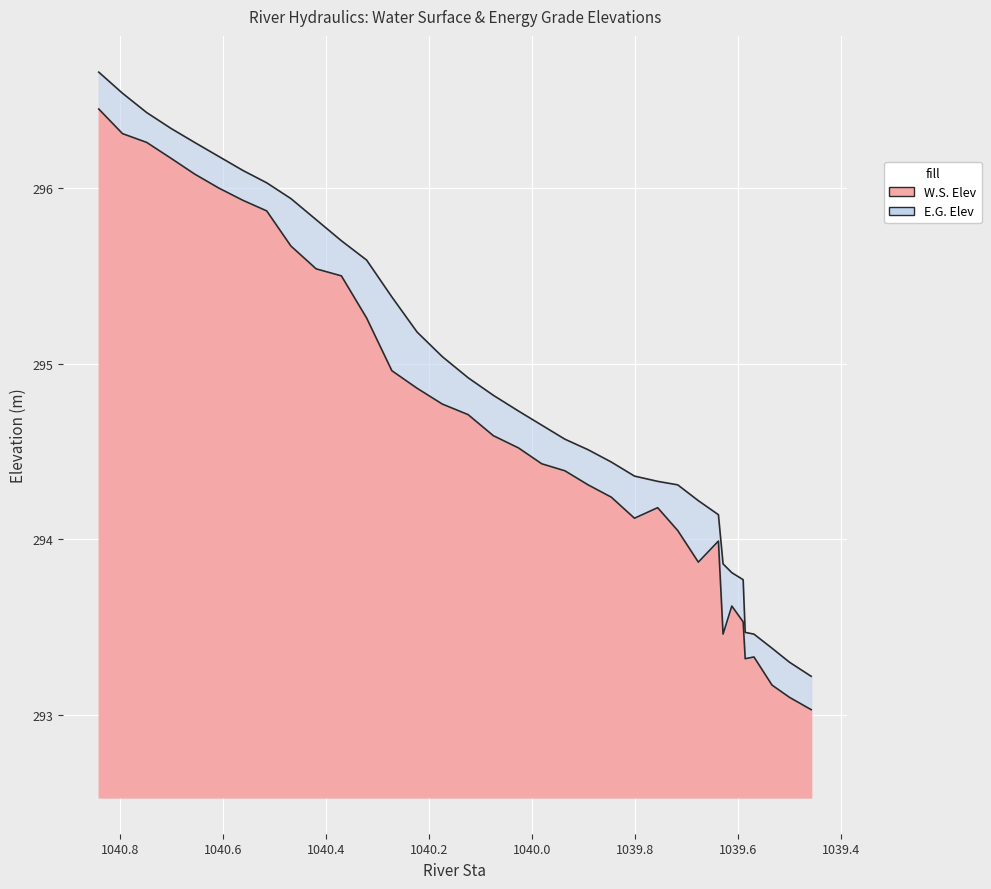

How many values in the W.S. Elev series exceed 294?

25